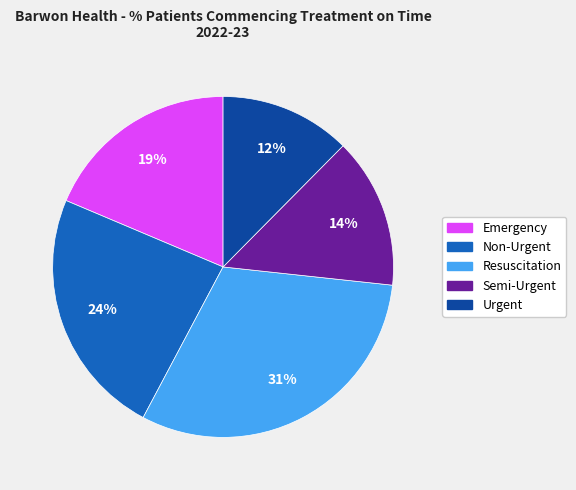

Does Semi-Urgent account for over 50% of the chart?

No